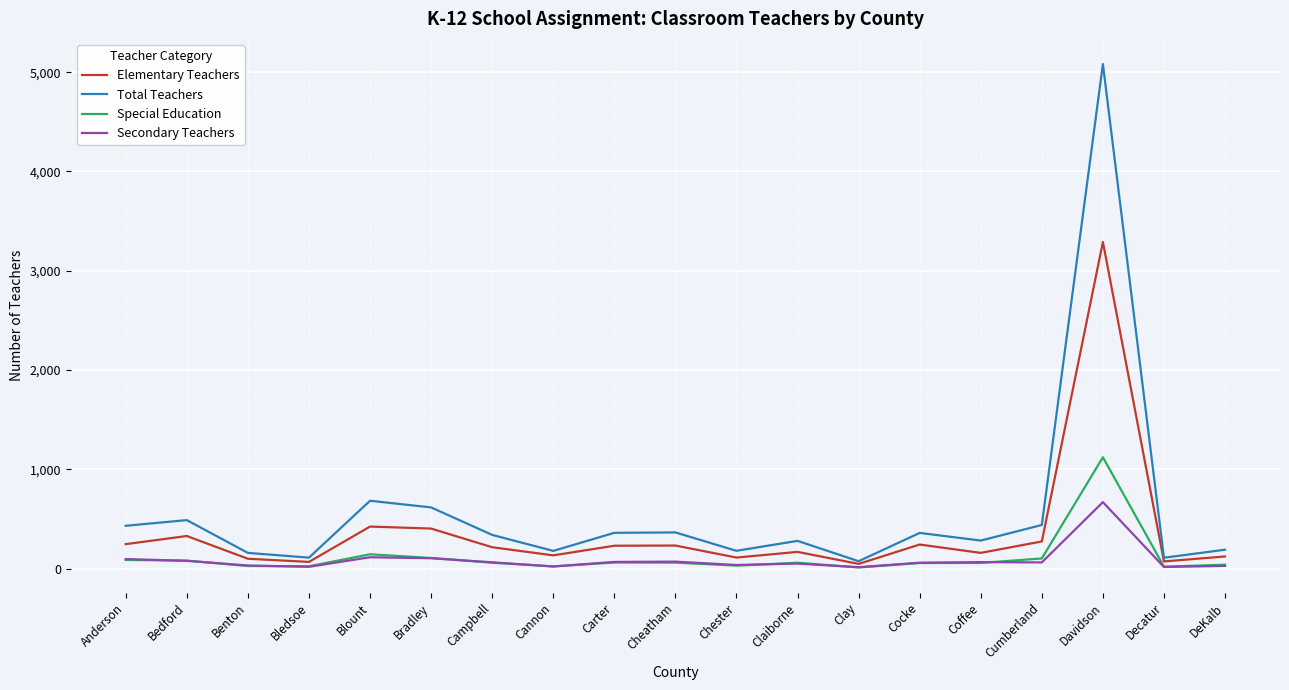

What is the maximum value shown in the chart?

5082